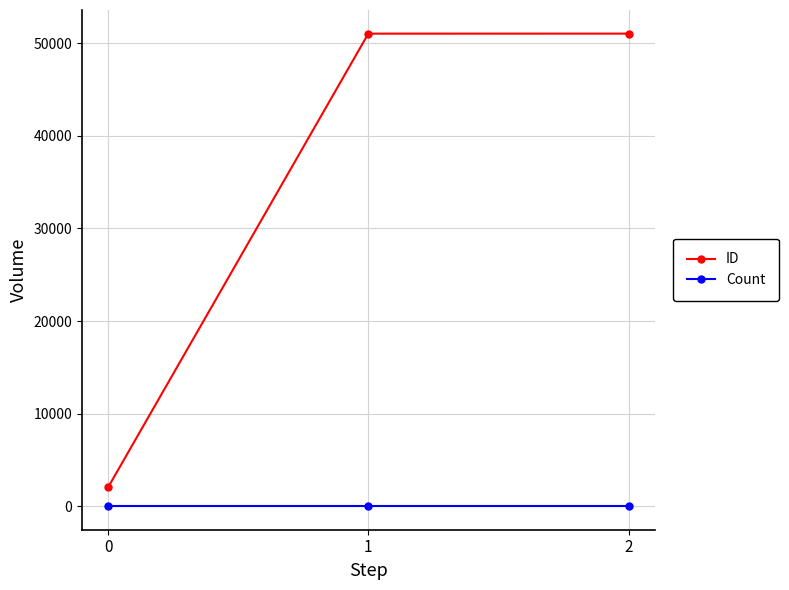

Which series has the largest range (max minus min)?

ID